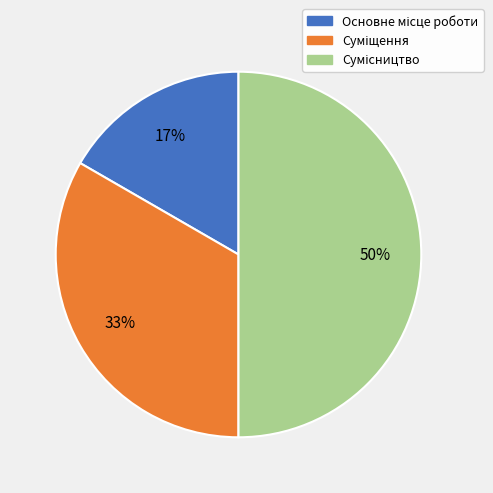

How many slices are in this pie chart?

3